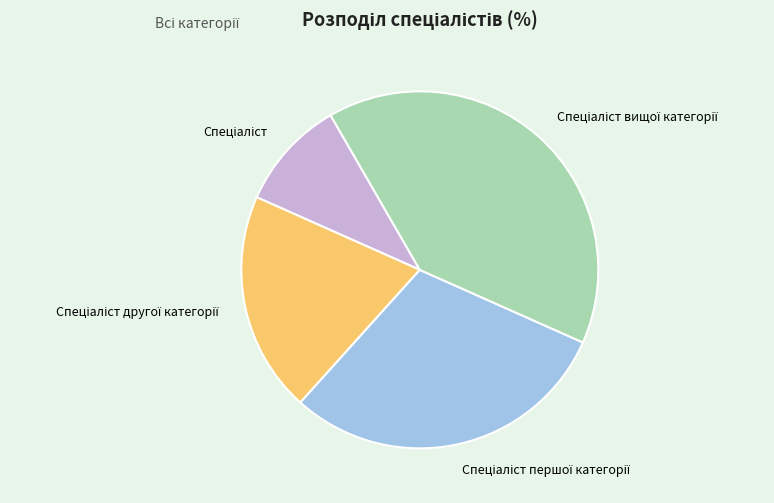

Is there a majority slice in this chart?

No